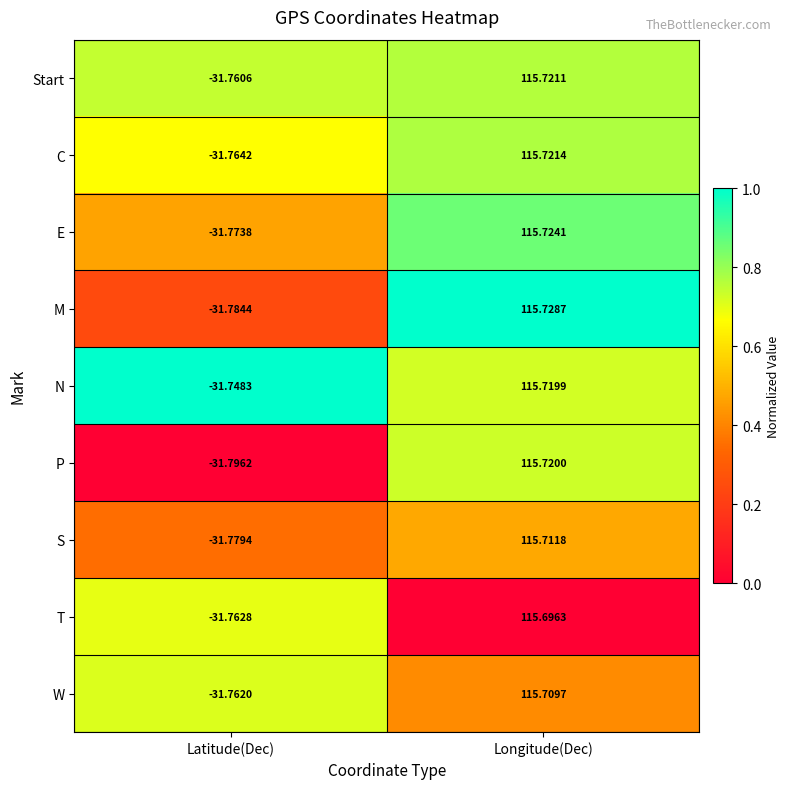

What is the spread (max minus min) of values at Latitude(Dec)?

0.0